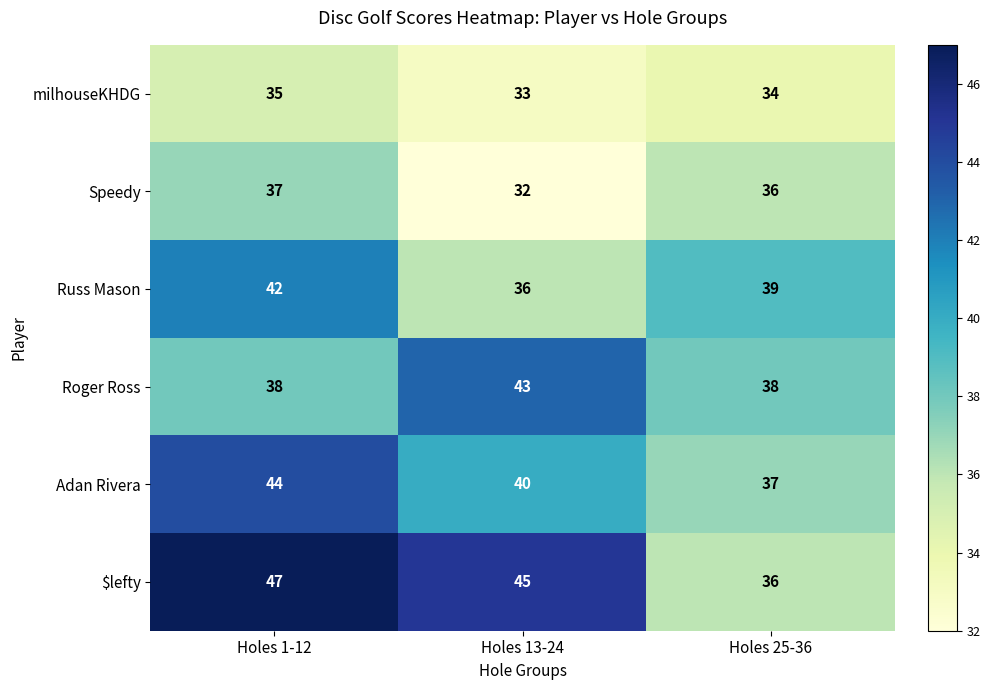

At how many categories does at least one series exceed 40?

2